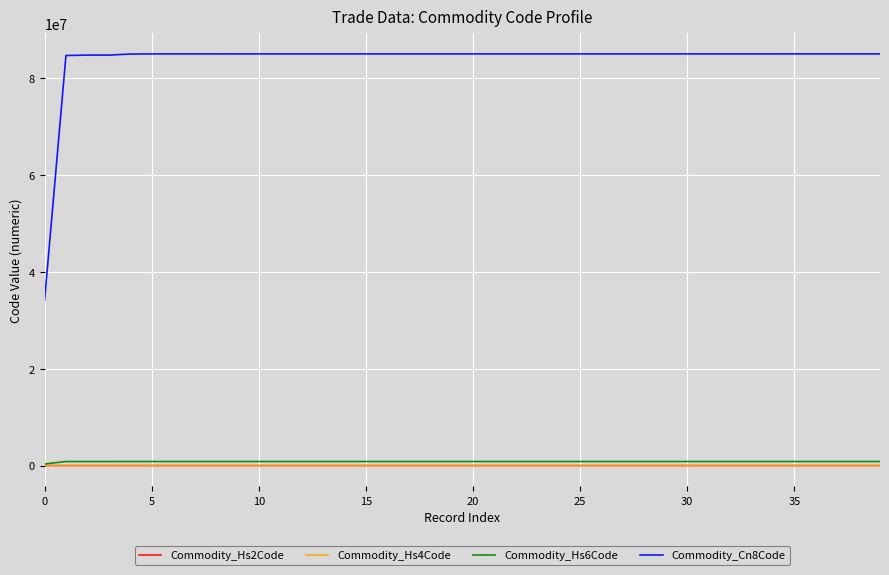

True or false: Commodity_Hs6Code and Commodity_Cn8Code intersect in this chart.

False